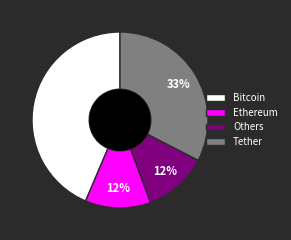

To the nearest percent, what percentage of the pie is Others?

12%